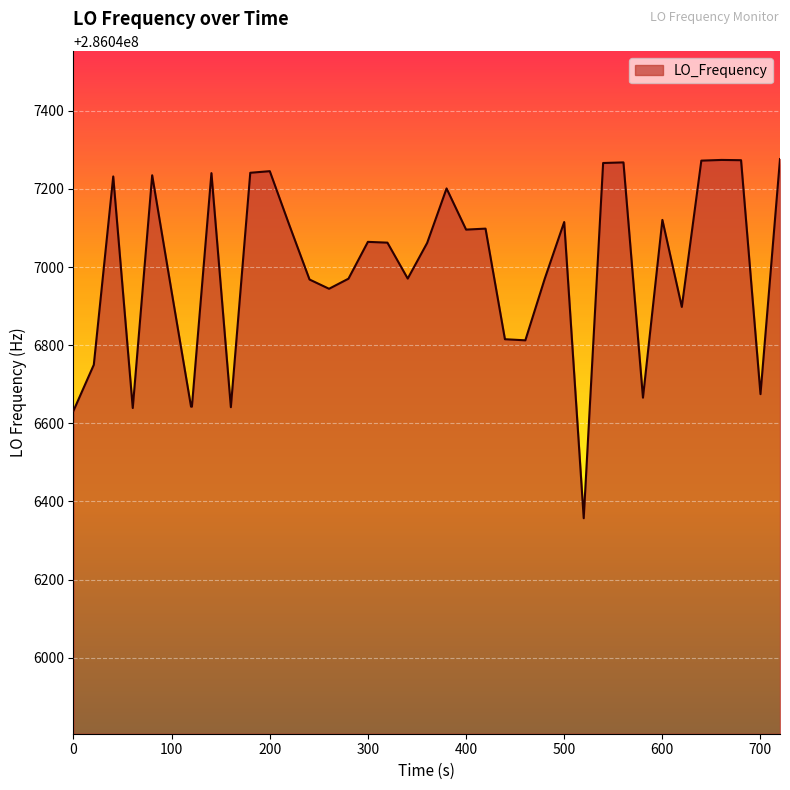

What is the greatest value displayed?

286047276.7